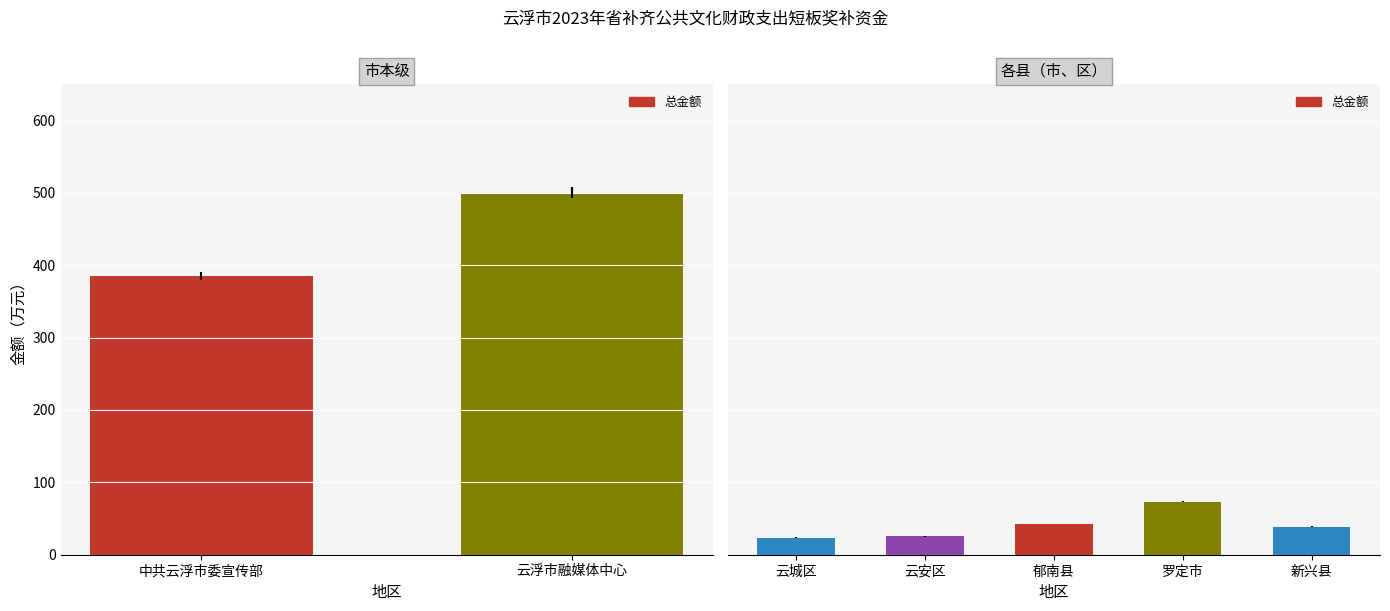

What is the difference between the values at 罗定市 and 郁南县?

31.0